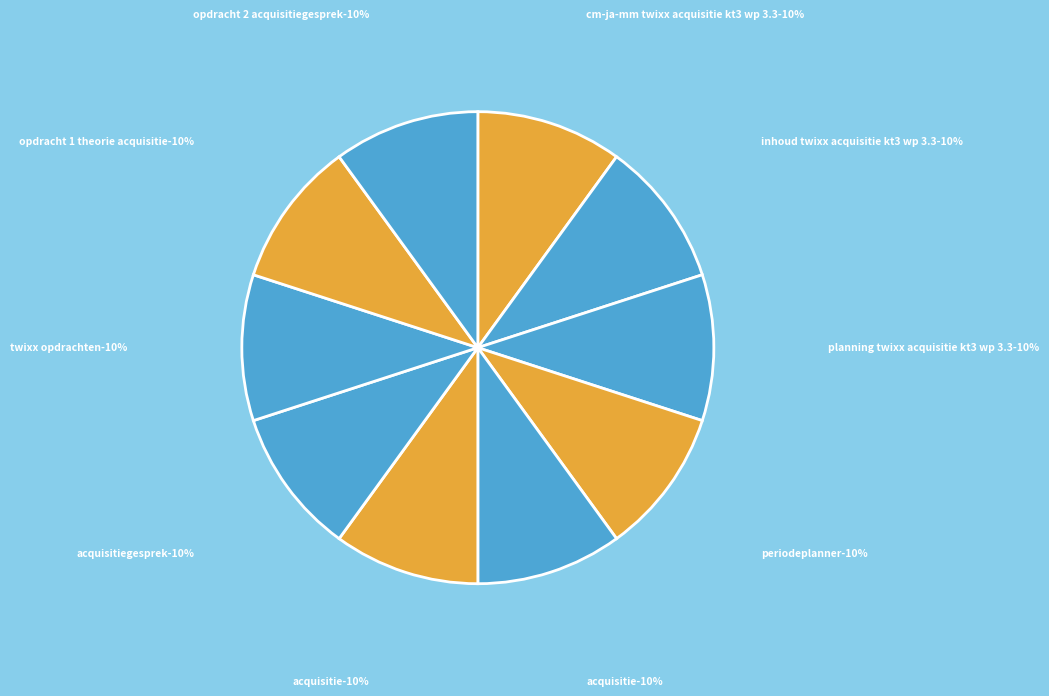

What is the smallest slice in the pie chart?

CM-JA-MM TWIXX Acquisitie KT3 wp 3.3